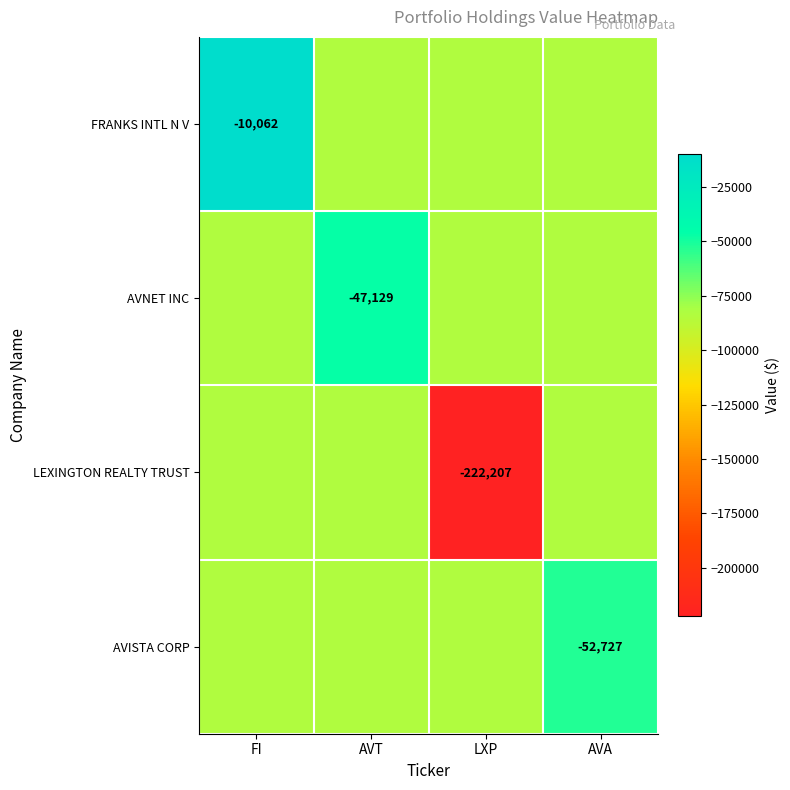

What is the smallest value displayed?

-222207.0